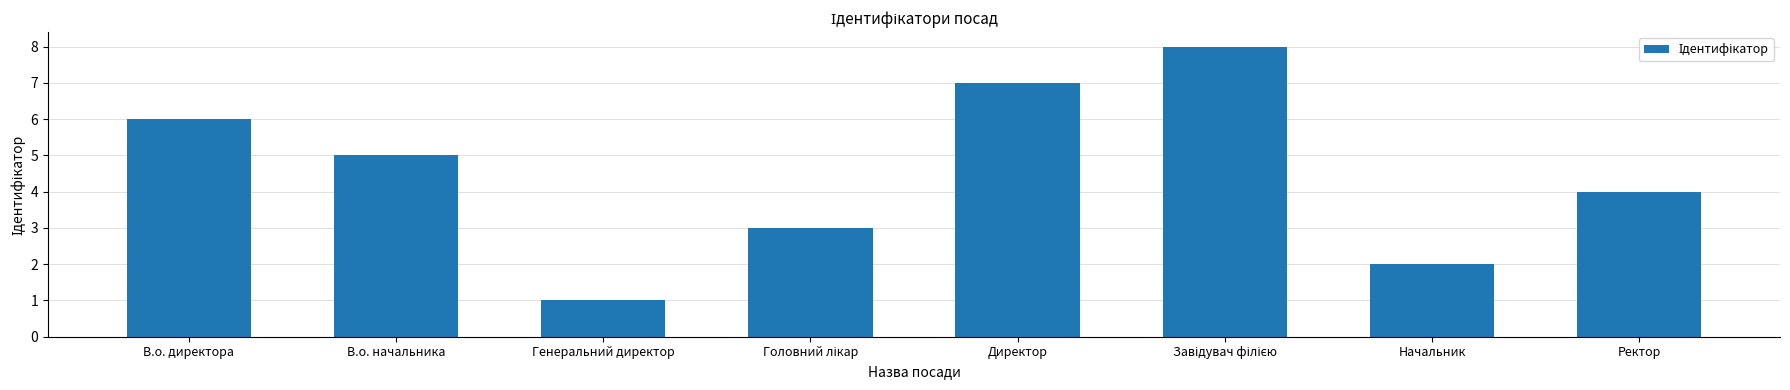

What is the change in value from Директор to Начальник?

-5